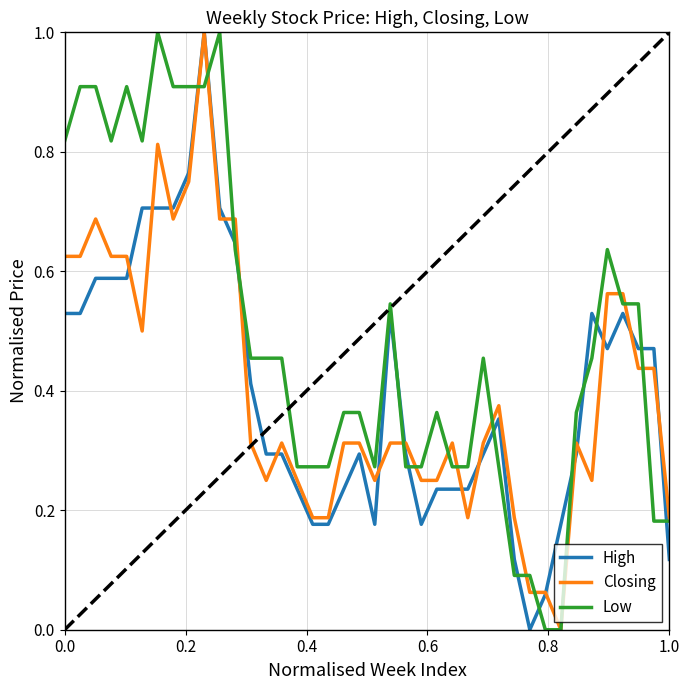

True or false: High and Low cross at least once.

True